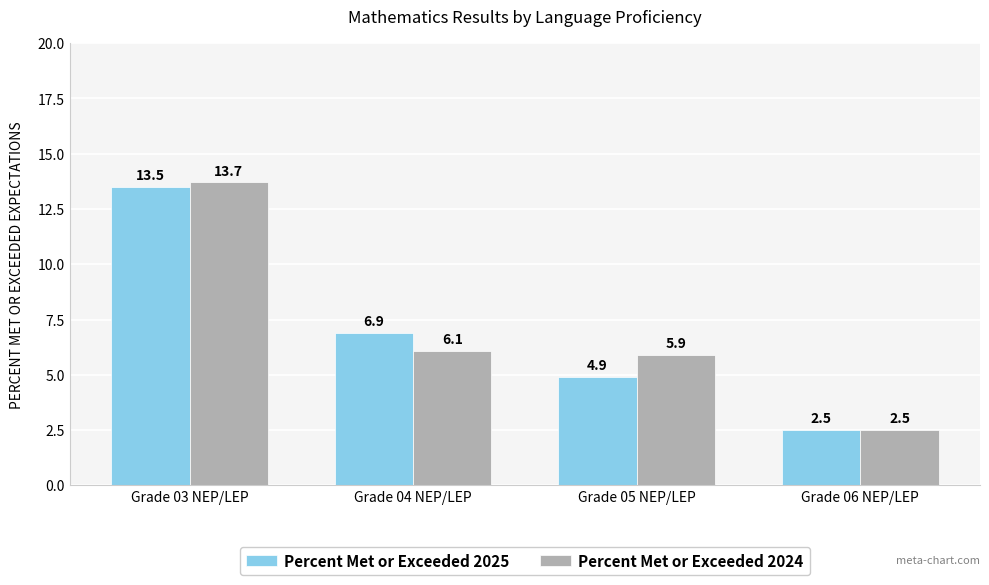

At which category is the sum across all series the highest?

Grade 03 NEP/LEP